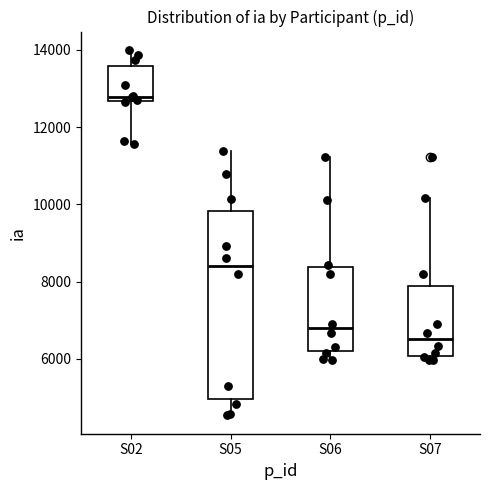

Reading left to right, read every box against the y-axis: the position of its median line, the range the box covers, and the ends of its whiskers. The values are not printed on the chart, so give them approximately, as read against the axis.

S02: median 12800, box 12600 to 13600, whiskers 11600 to 14000
S05: median 8400, box 5000 to 9800, whiskers 4600 to 11400
S06: median 6800, box 6200 to 8400, whiskers 6000 to 11200
S07: median 6600, box 6000 to 7800, whiskers 6000 (just below the box's lower edge) to 10200